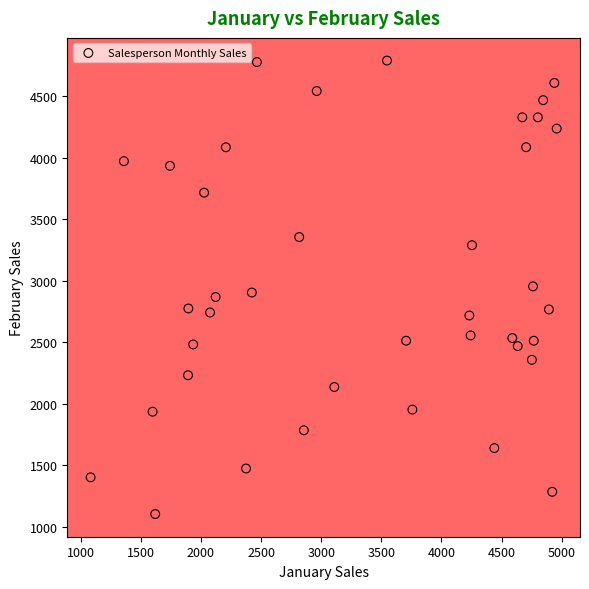

What is the range of X values (max minus min)?

3876.3